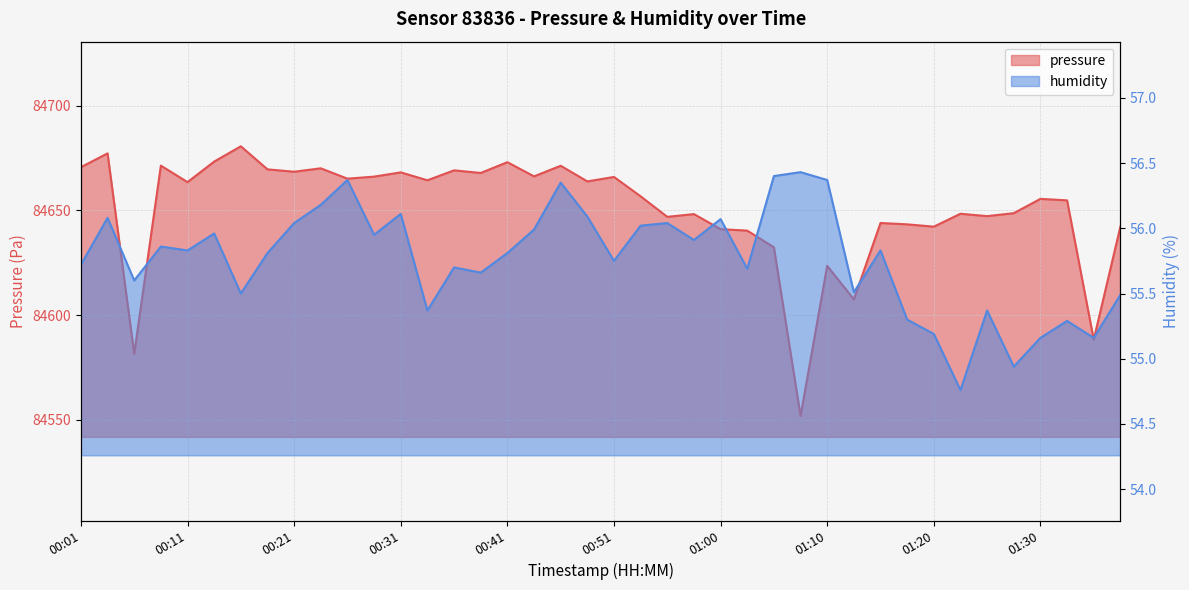

At which category is the sum across all series the highest?

00:16